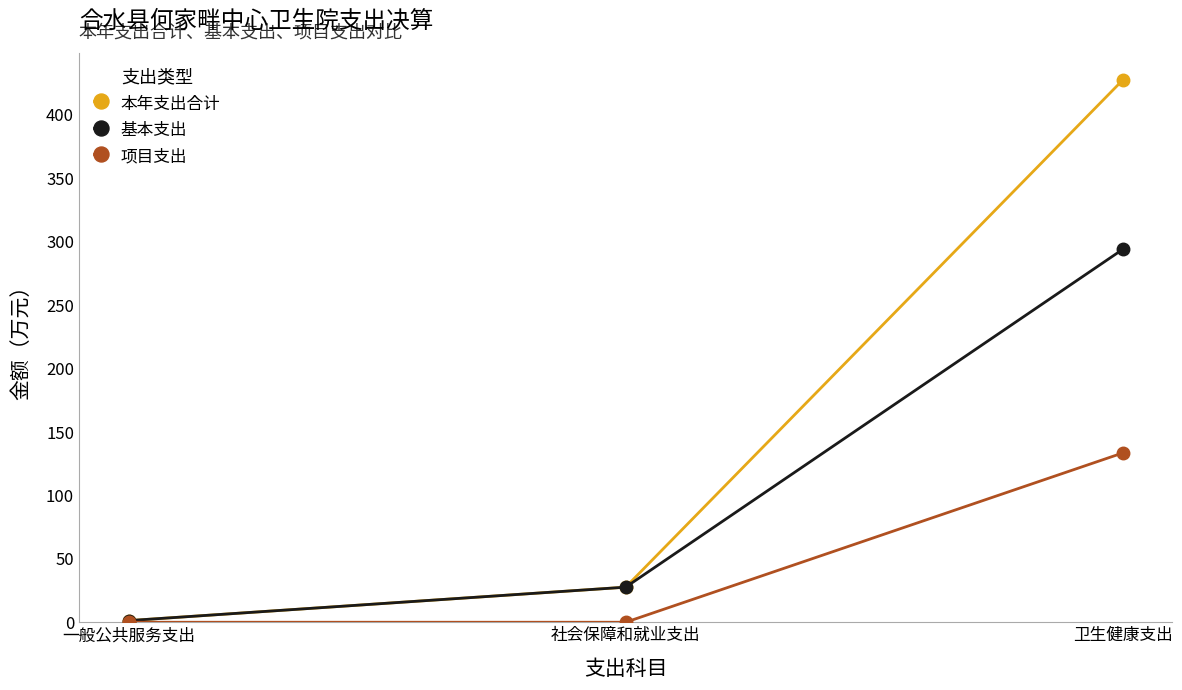

What is the label of the 3rd point from the right?

一般公共服务支出